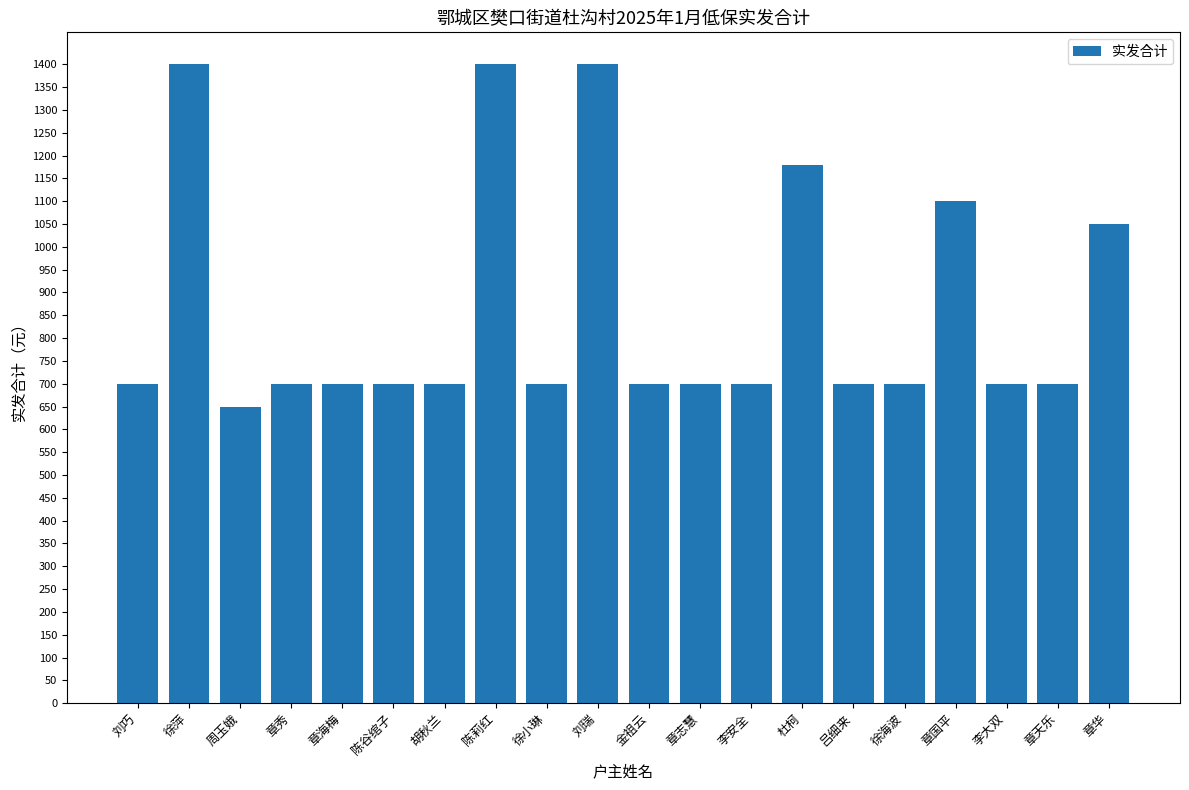

Which category has the lowest value across all series?

周玉娥